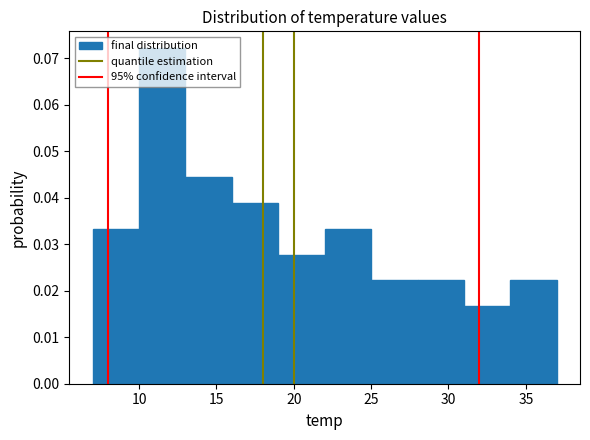

What is the height of the bar covering 25 to 28 on the x-axis? The values are not printed on the chart, so give them approximately, as read against the axis.

0.022